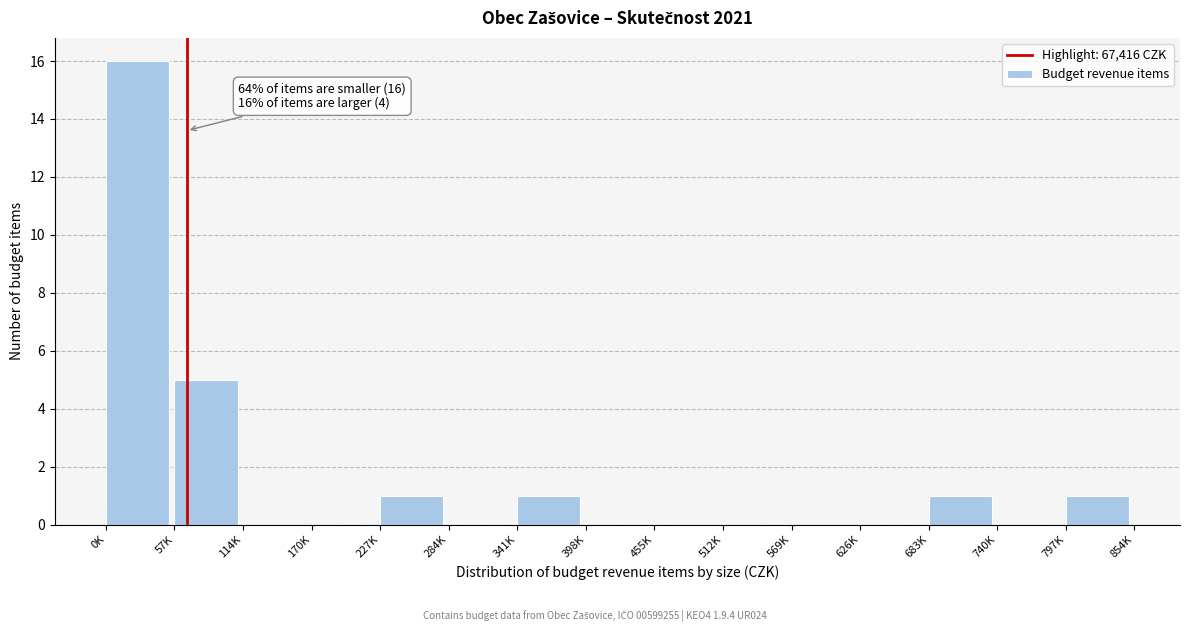

Reading left to right, what are all the values shown in this chart?

0K=16	57K=5	114K=0	170K=0	227K=1	284K=0	341K=1	398K=0	455K=0	512K=0	569K=0	626K=0	683K=1	740K=0	797K=1